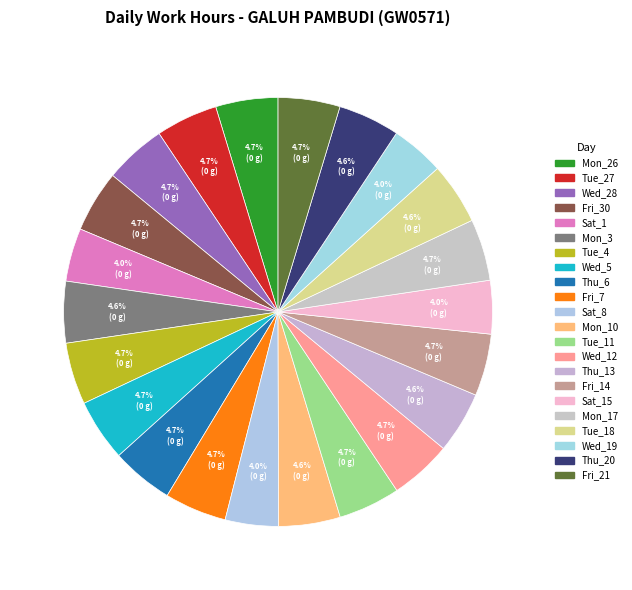

How many segments does this pie chart have?

22